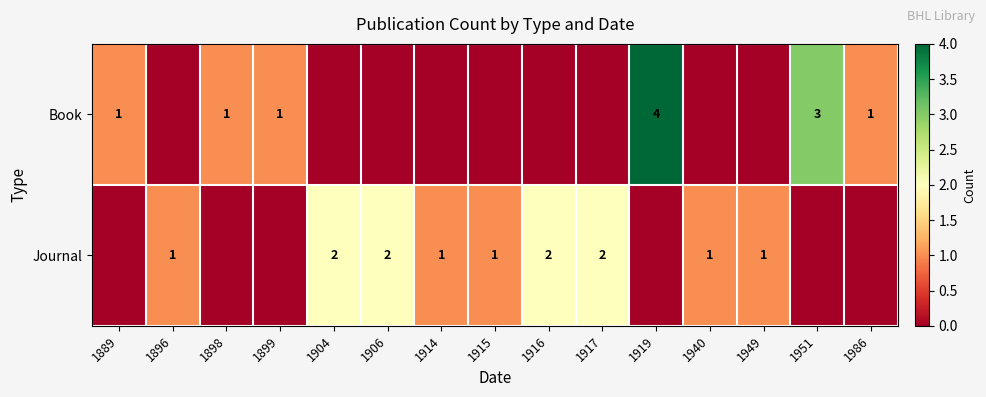

True or false: Book has a value of 1 at 1986.

True